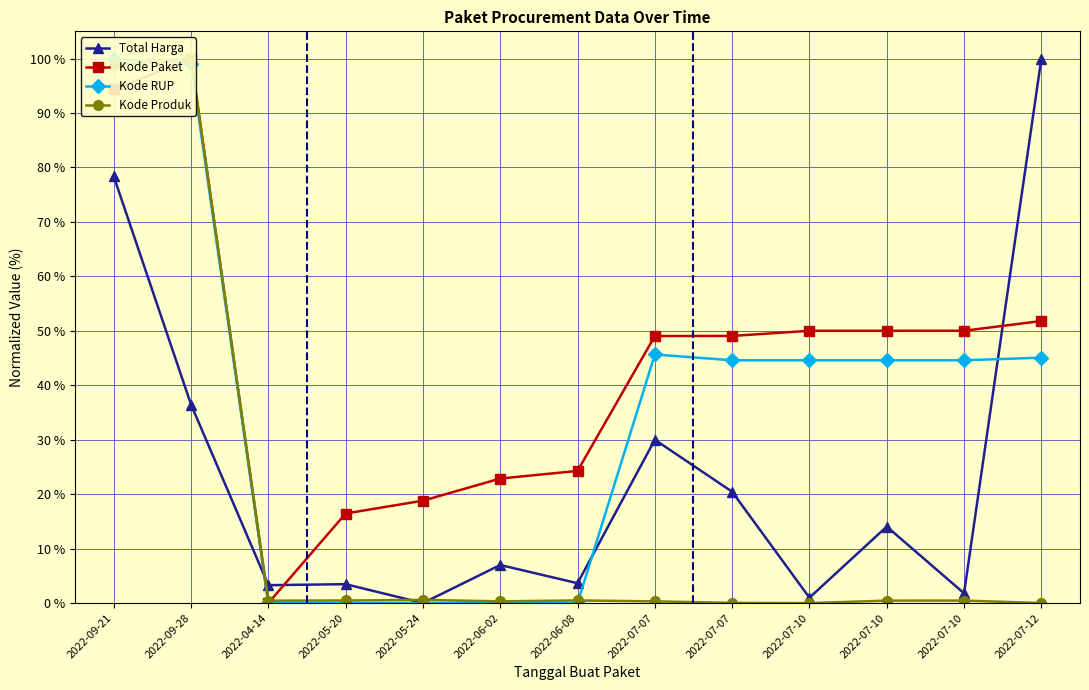

Which series has the largest range (max minus min)?

Total Harga